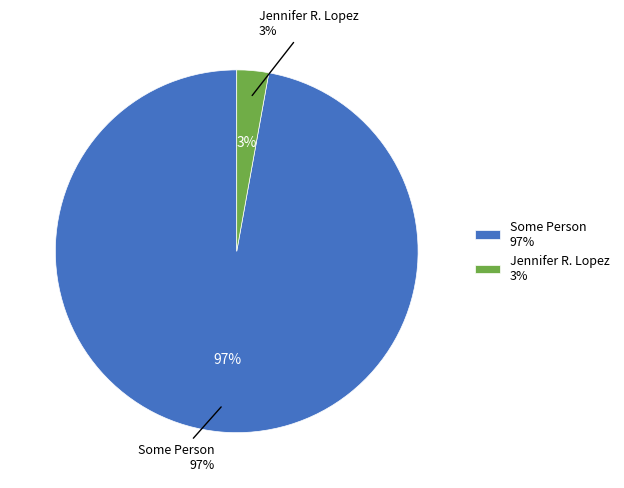

Combined, what portion of the pie is Jennifer R. Lopez and Some Person?

100.0%